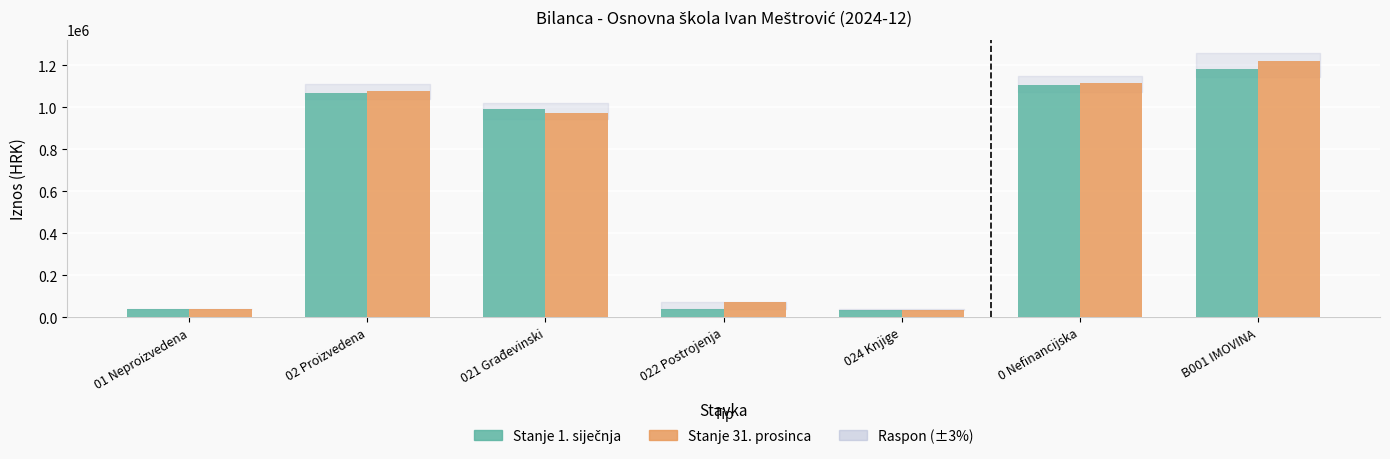

What is the difference between the highest and lowest values at B001 IMOVINA?

41187.2